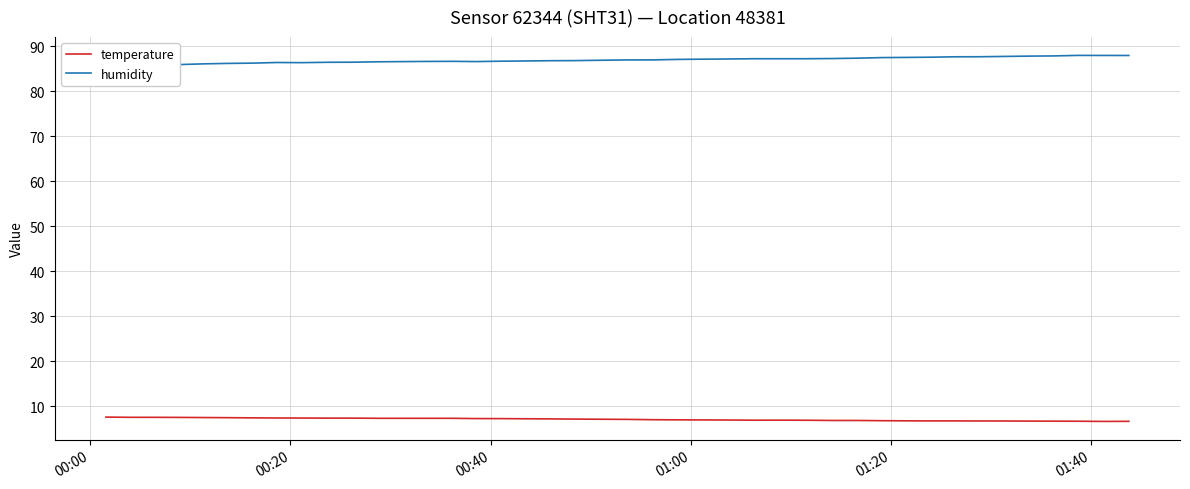

What is the lowest value of the temperature series?

6.7